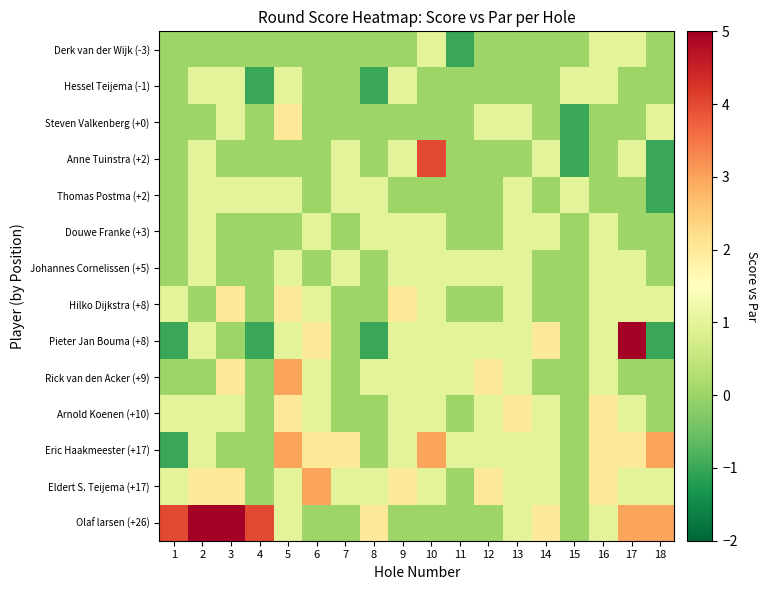

At which category does the chart reach its minimum across all series?

11